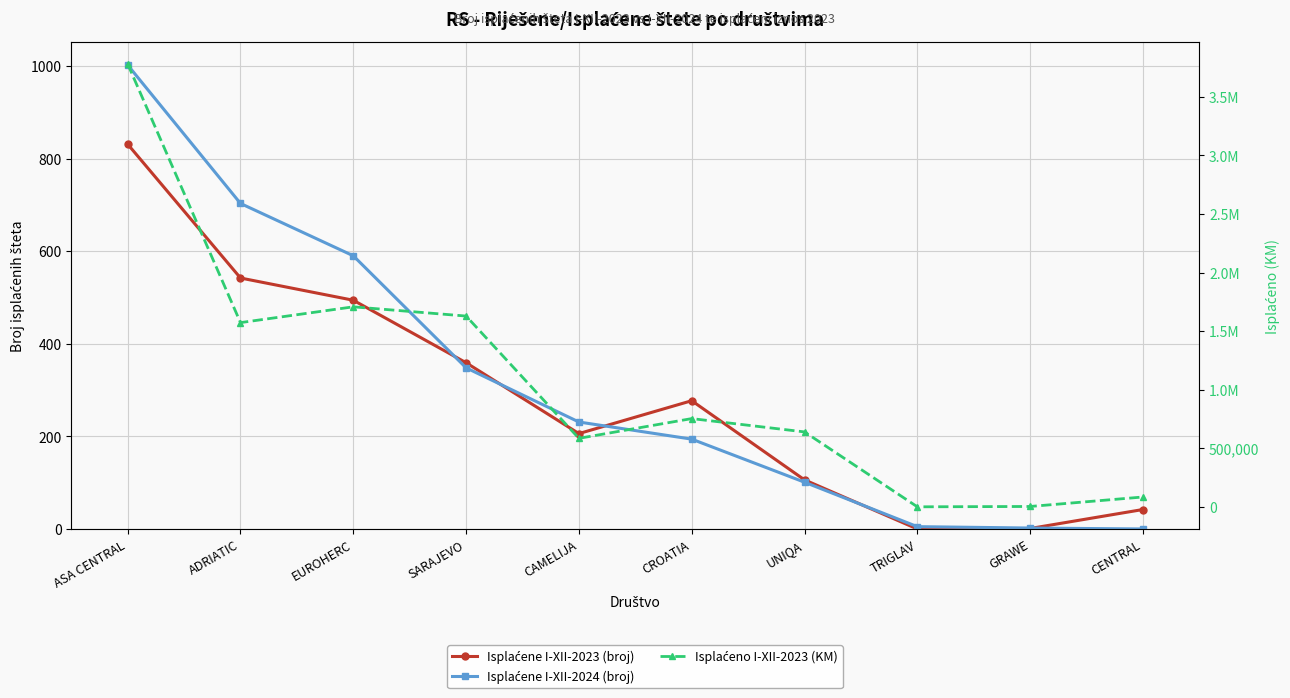

Reading right to left, transcribe all the data shown in this chart.

Isplaćene I-XII-2023 (broj): CENTRAL=42	GRAWE=1	TRIGLAV=0	UNIQA=106	CROATIA=277	CAMELIJA=206	SARAJEVO=359	EUROHERC=494	ADRIATIC=542	ASA CENTRAL=831
Isplaćene I-XII-2024 (broj): CENTRAL=0	GRAWE=2	TRIGLAV=5	UNIQA=101	CROATIA=194	CAMELIJA=231	SARAJEVO=348	EUROHERC=590	ADRIATIC=703	ASA CENTRAL=1002
Isplaćeno I-XII-2023 (KM): CENTRAL=83909	GRAWE=2934	TRIGLAV=0	UNIQA=639538	CROATIA=753295	CAMELIJA=584763	SARAJEVO=1628746	EUROHERC=1707628	ADRIATIC=1572826	ASA CENTRAL=3781224